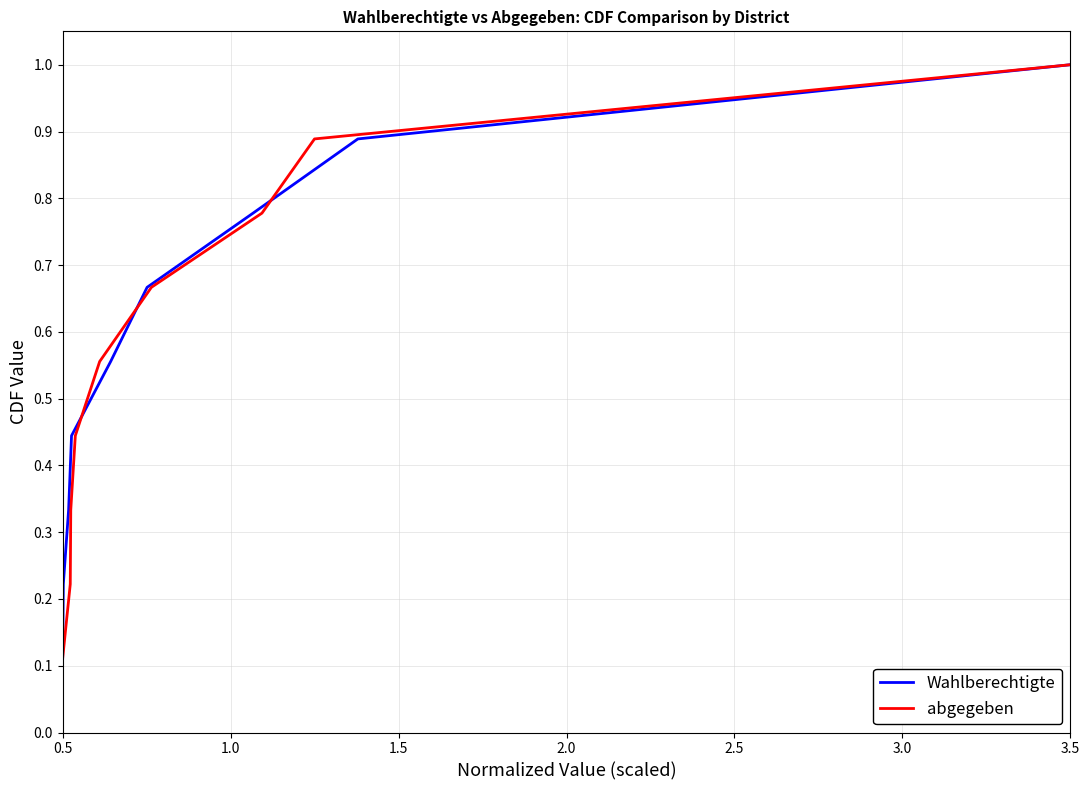

How many lines are shown in the chart?

2